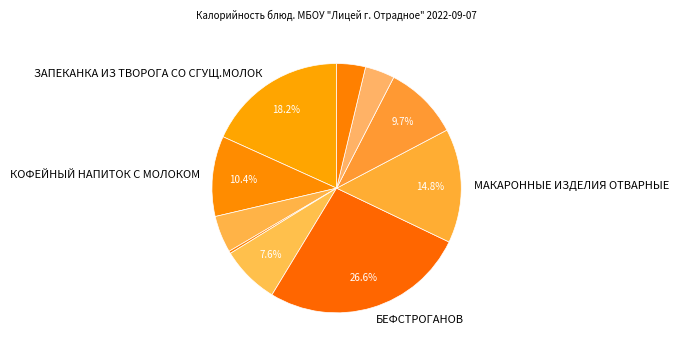

Count the number of slices in the pie.

10